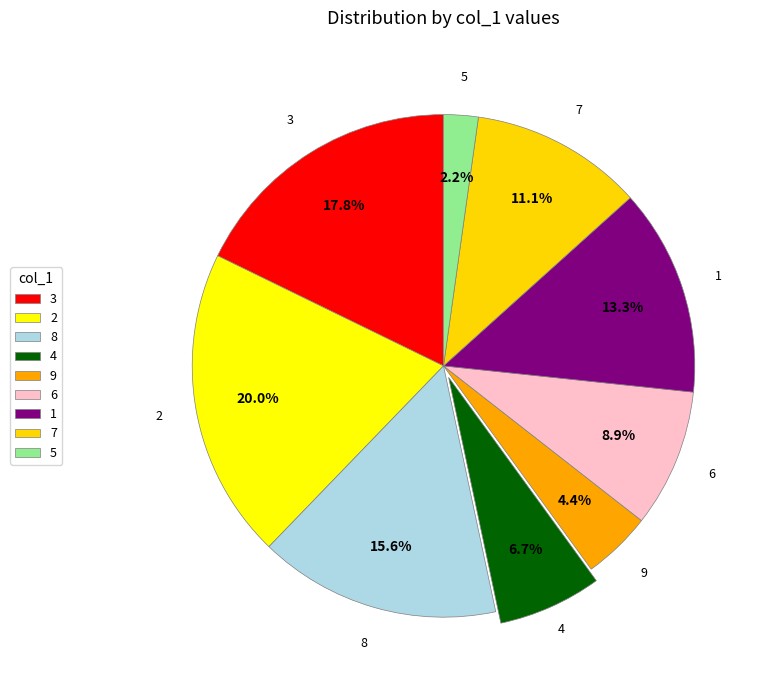

What is the largest slice in the pie chart?

2